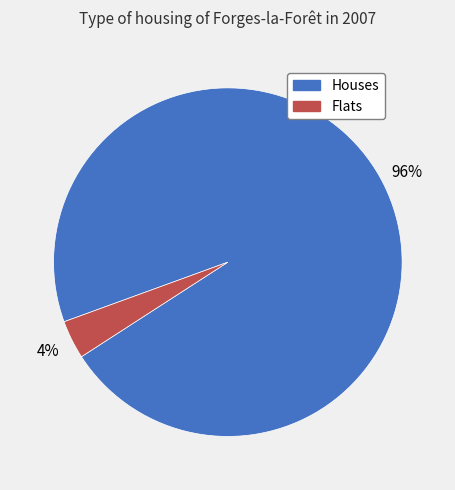

What is the largest slice in the pie chart?

Houses